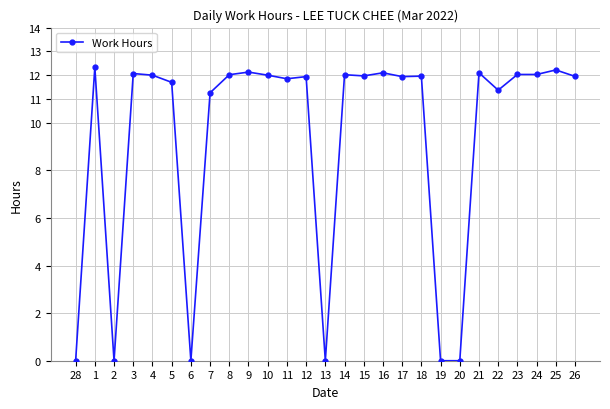

How many values exceed 11?

21